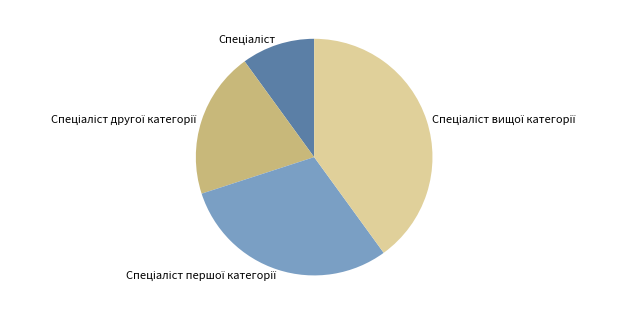

Is there a majority slice in this chart?

No